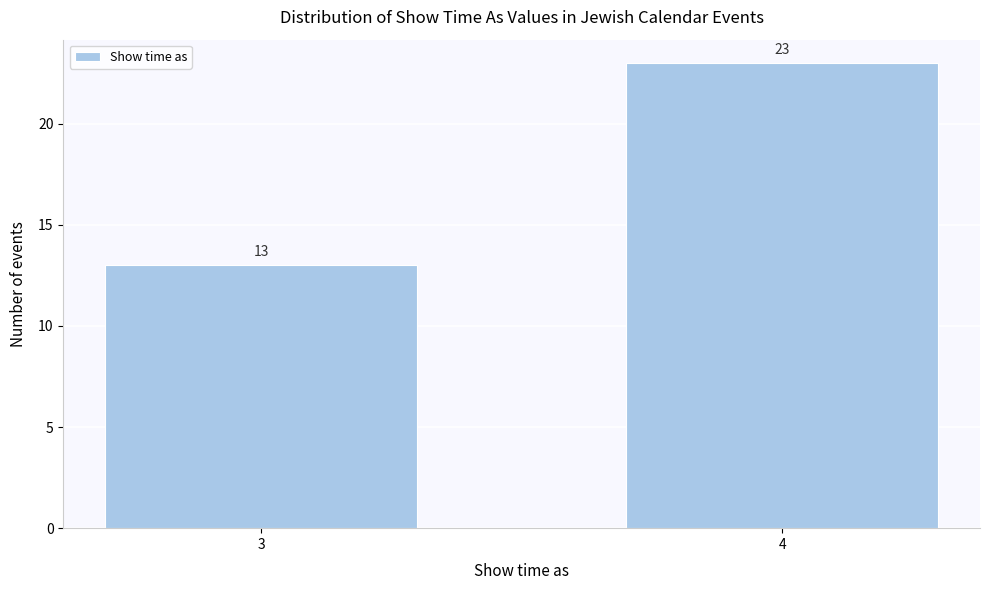

Reading right to left, what are all the values shown in this chart?

4=23	3=13